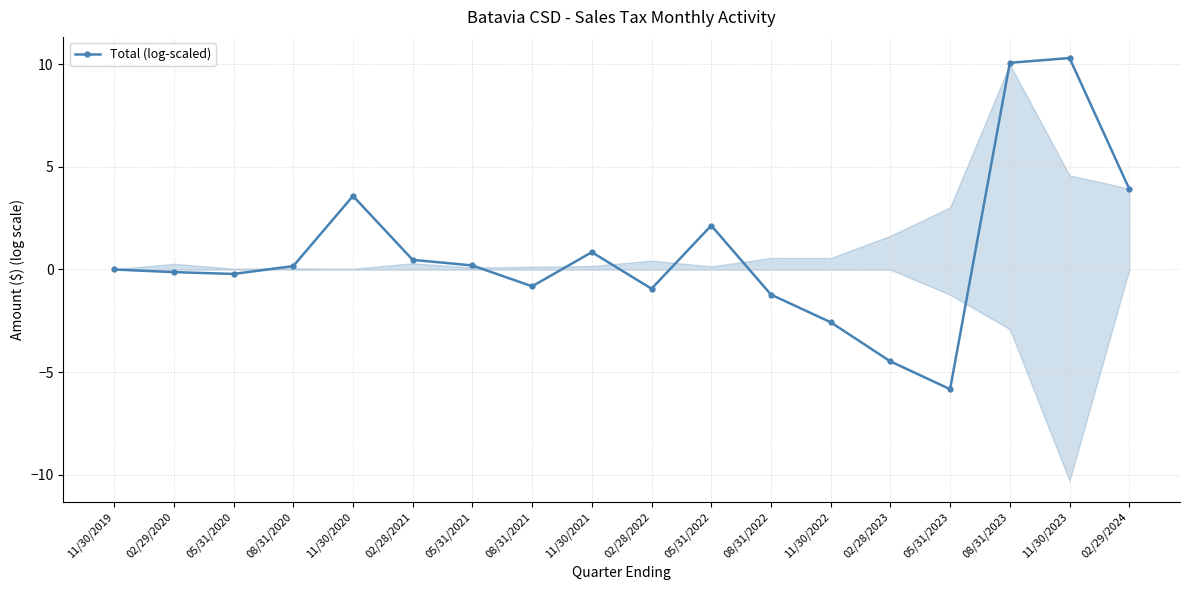

How many data points does each series have?

18